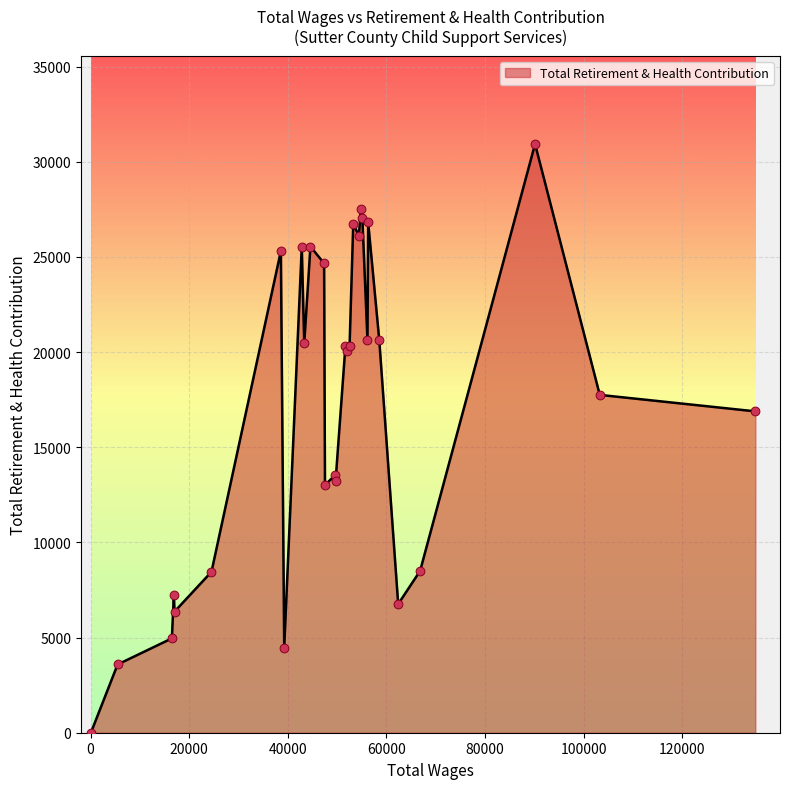

What is the difference between the maximum and minimum values?

30935